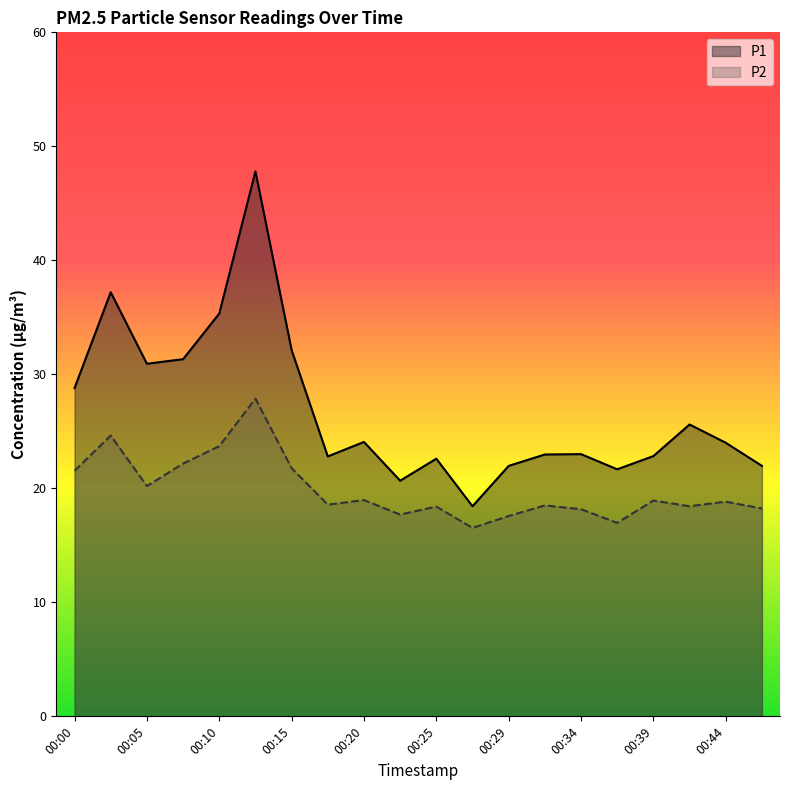

True or false: P1 and P2 cross at least once.

False